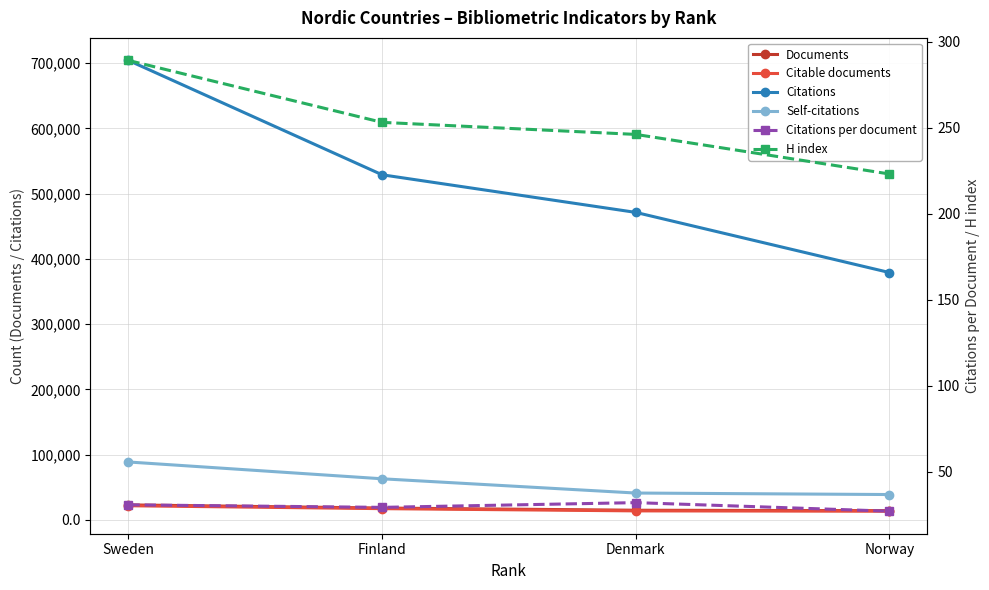

What is the label of the 2nd point from the left?

Finland